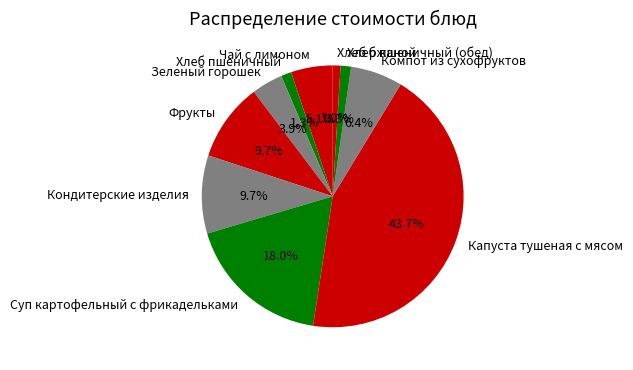

What is the ratio of the value at Суп картофельный с фрикадельками to the value at Капуста тушеная с мясом?

0.4